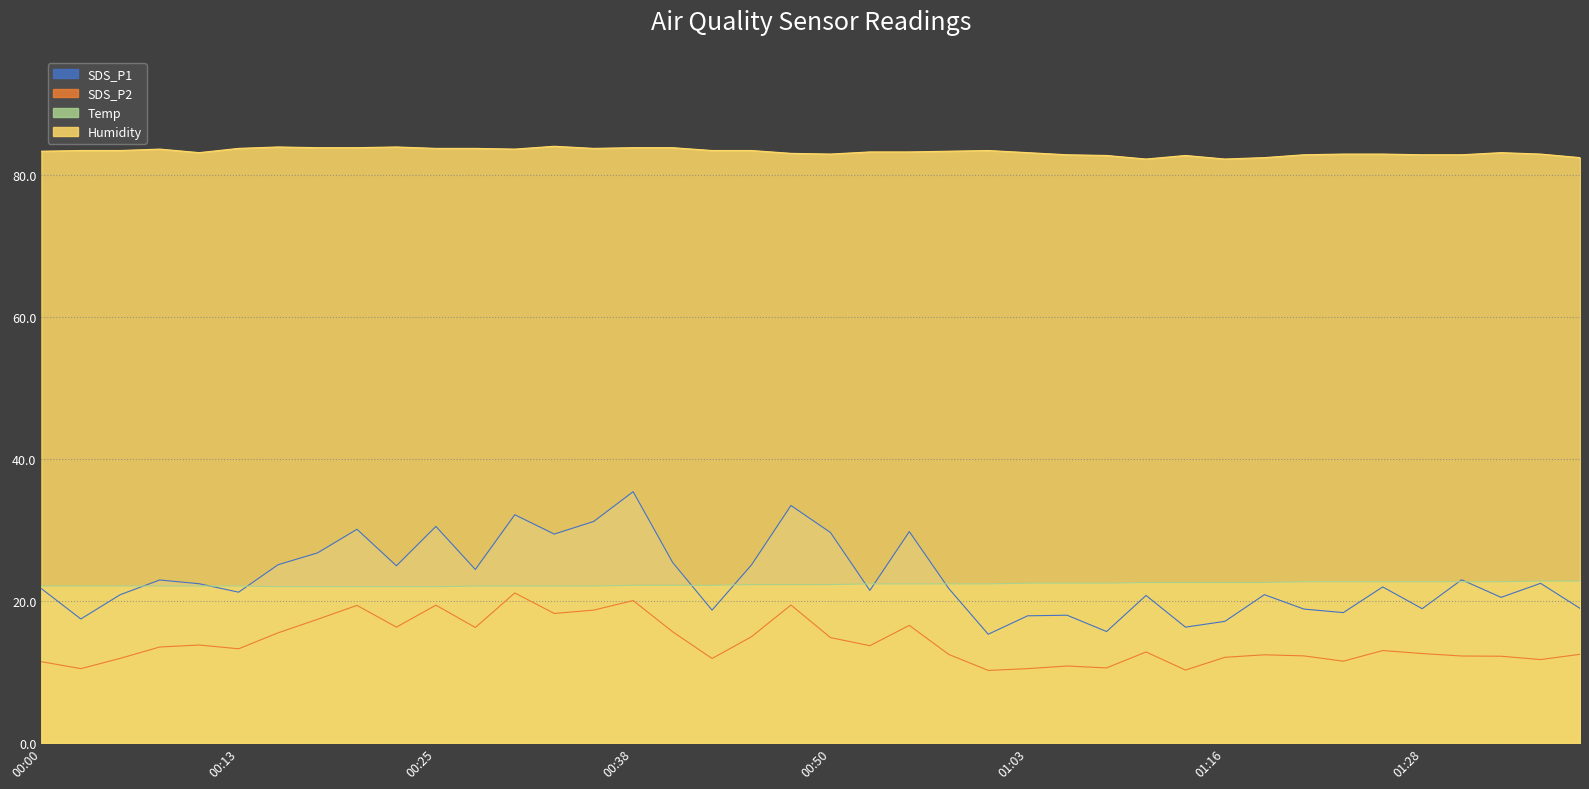

What is the difference between the maximum and minimum values in the Temp series?

0.8